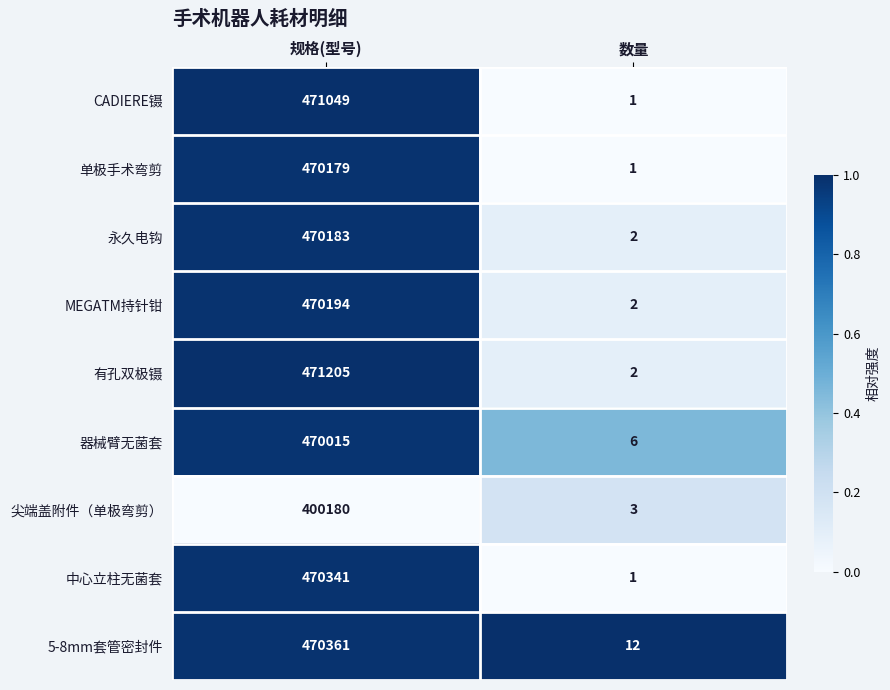

At which category is the sum across all series the highest?

规格(型号)